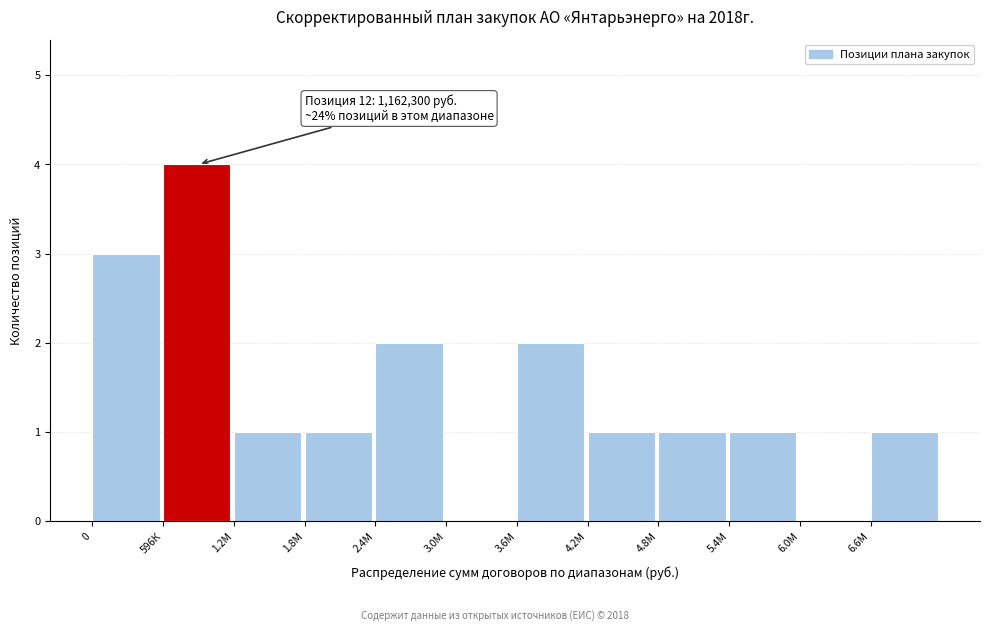

Reading left to right, extract all data points from this chart.

0=3	596К=4	1.2М=1	1.8М=1	2.4М=2	3.0М=0	3.6М=2	4.2М=1	4.8М=1	5.4М=1	6.0М=0	6.6М=1